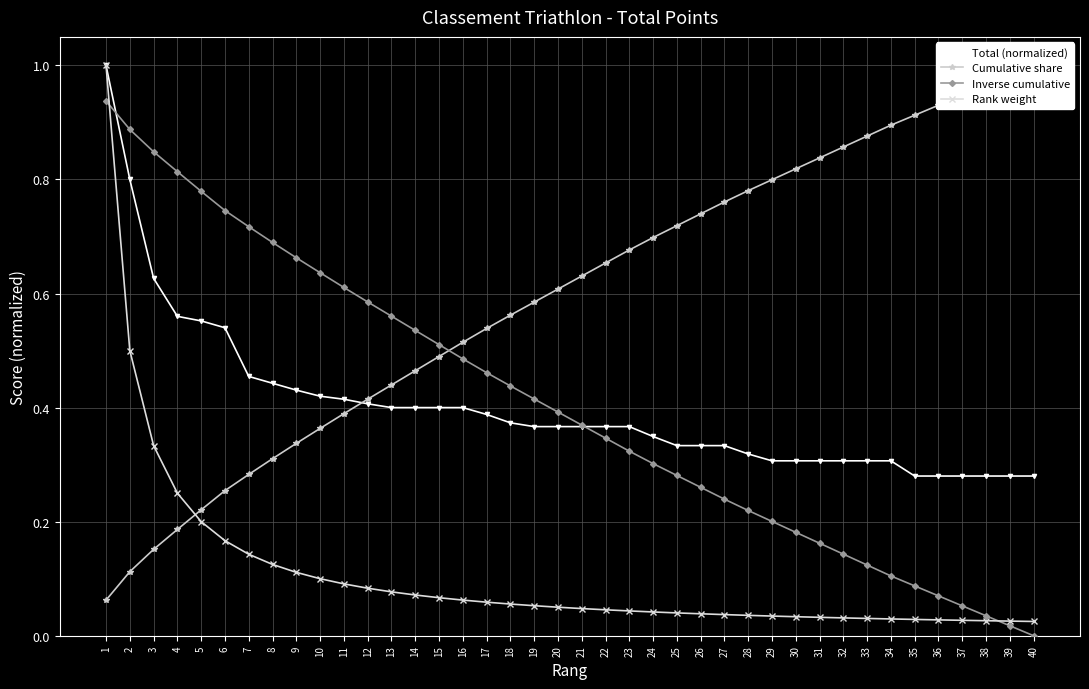

Which series has the largest range (max minus min)?

Rank weight